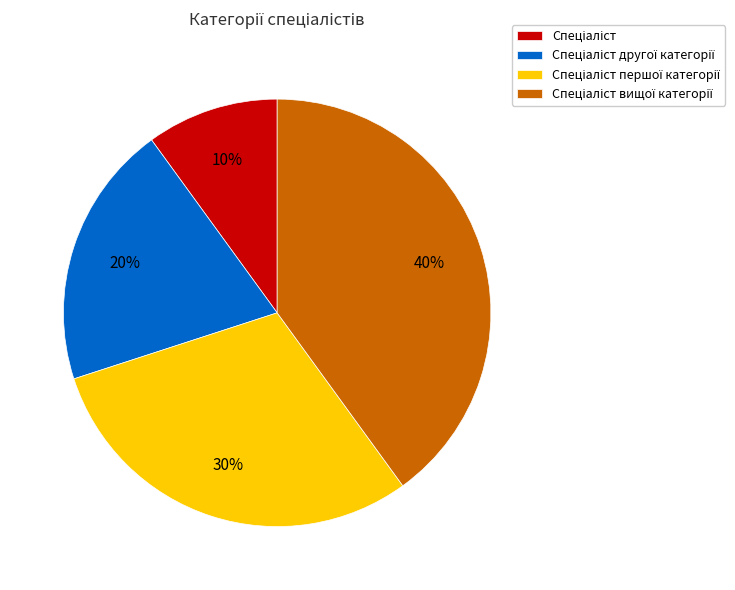

Does any single category account for the majority?

No